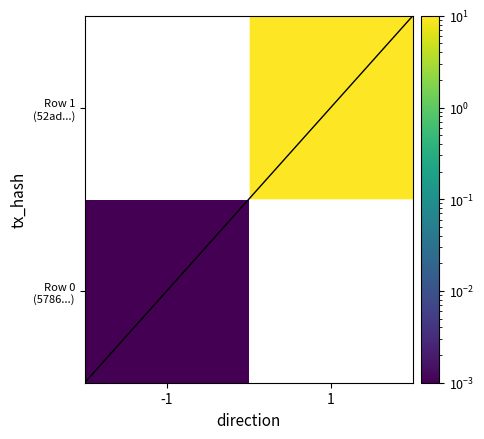

At how many categories does at least one series exceed 10?

1